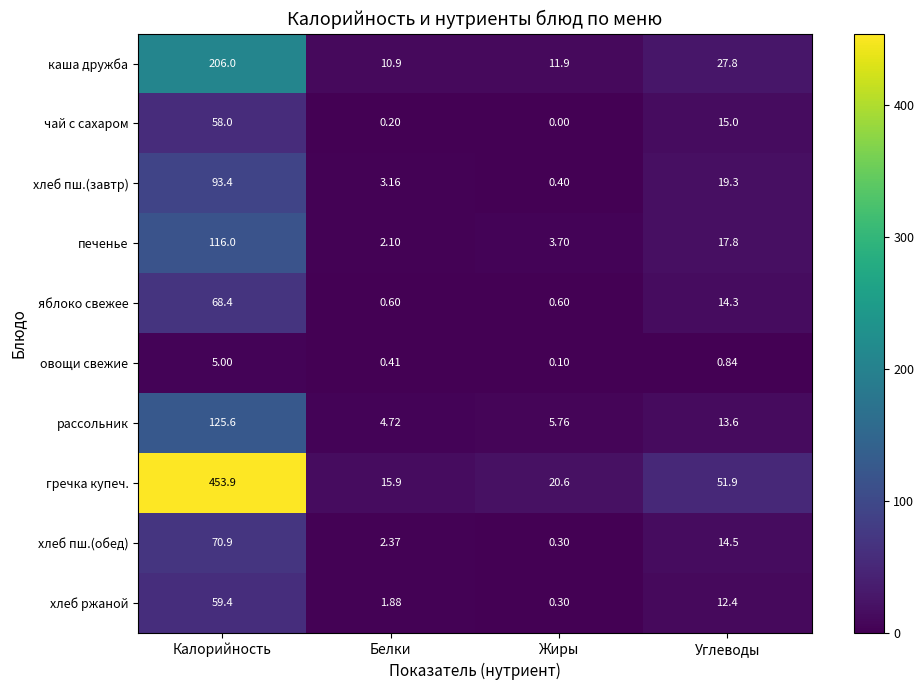

Where does the каша дружба series first go above 27?

Калорийность